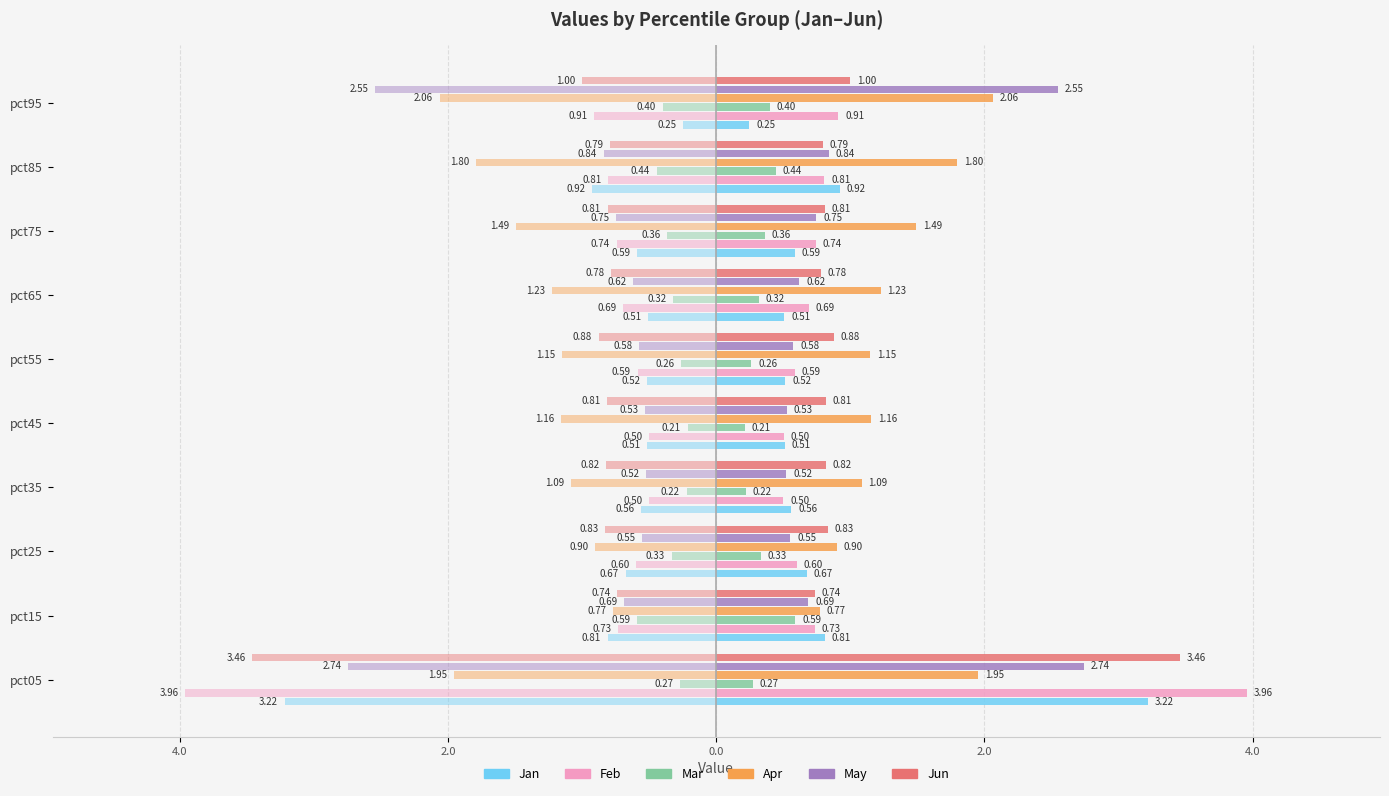

What is the greatest value displayed?

4.0